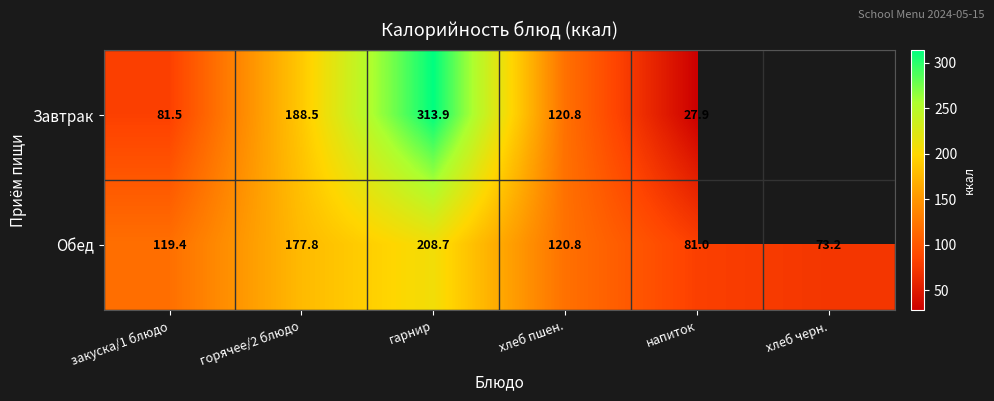

Which category has the lowest value in the Обед series?

хлеб черн.